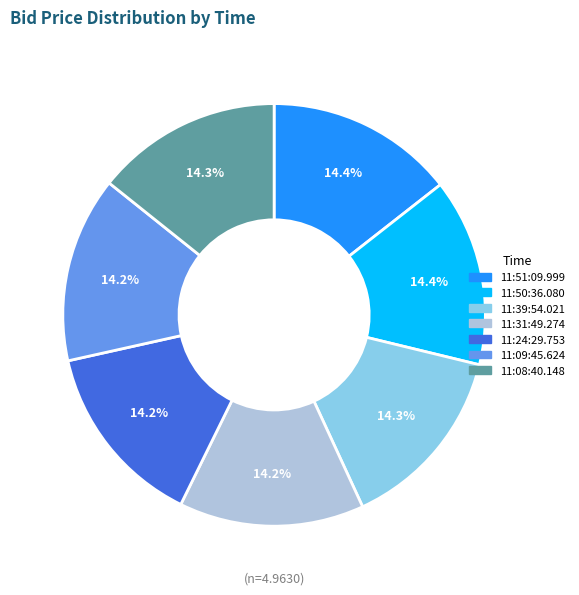

What portion of the pie excludes 11:24:29.753?

85.8%